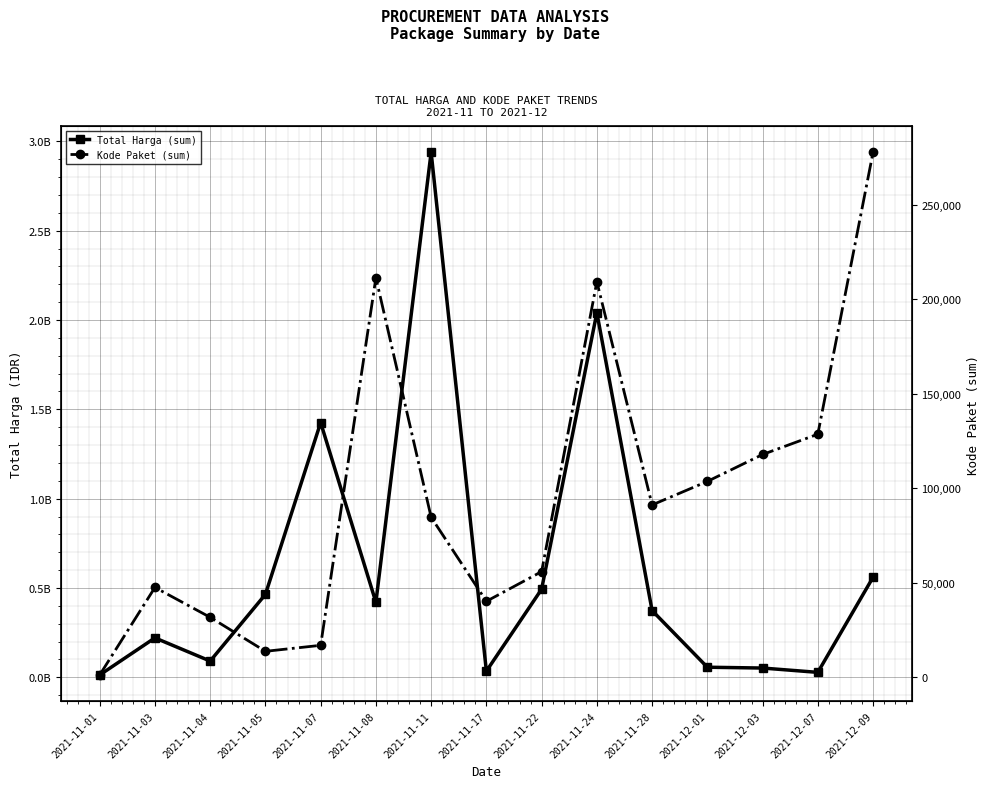

Between 2021-11-08 and 2021-11-04, which is larger?

2021-11-08